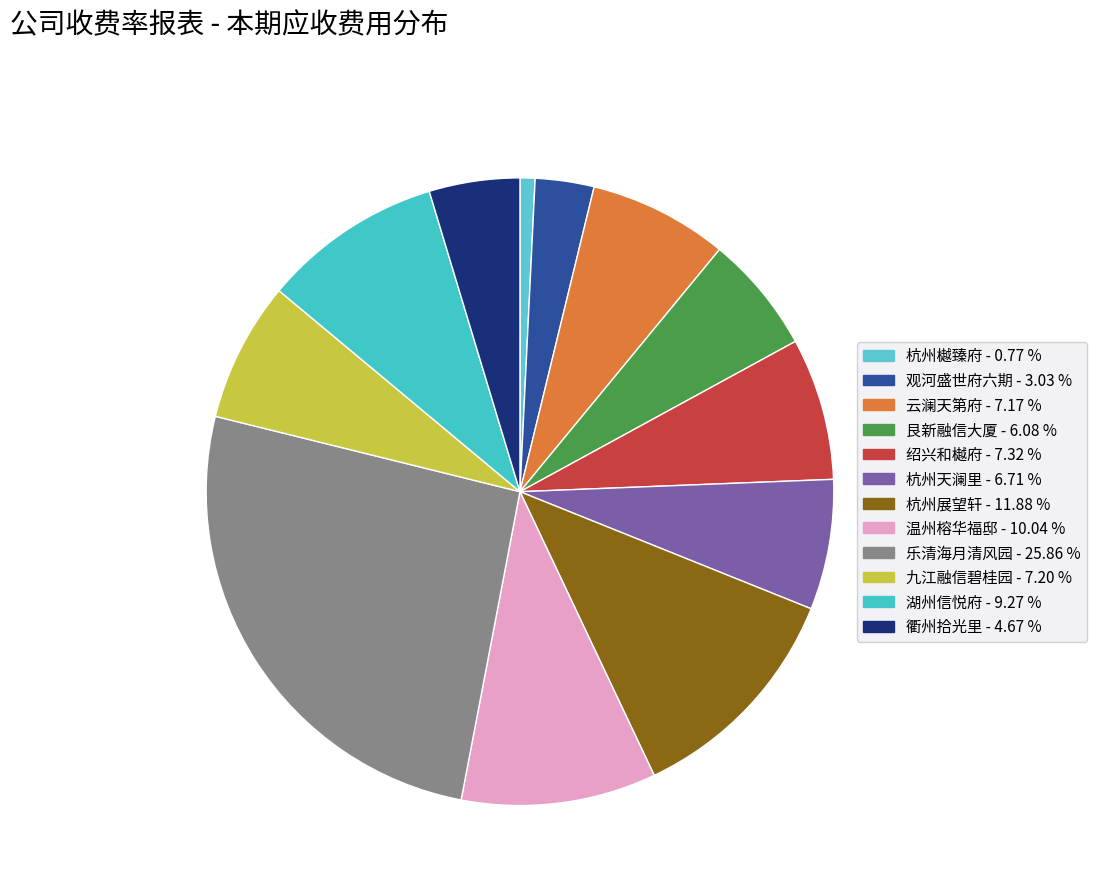

Which category has the smallest portion of the pie?

杭州樾臻府